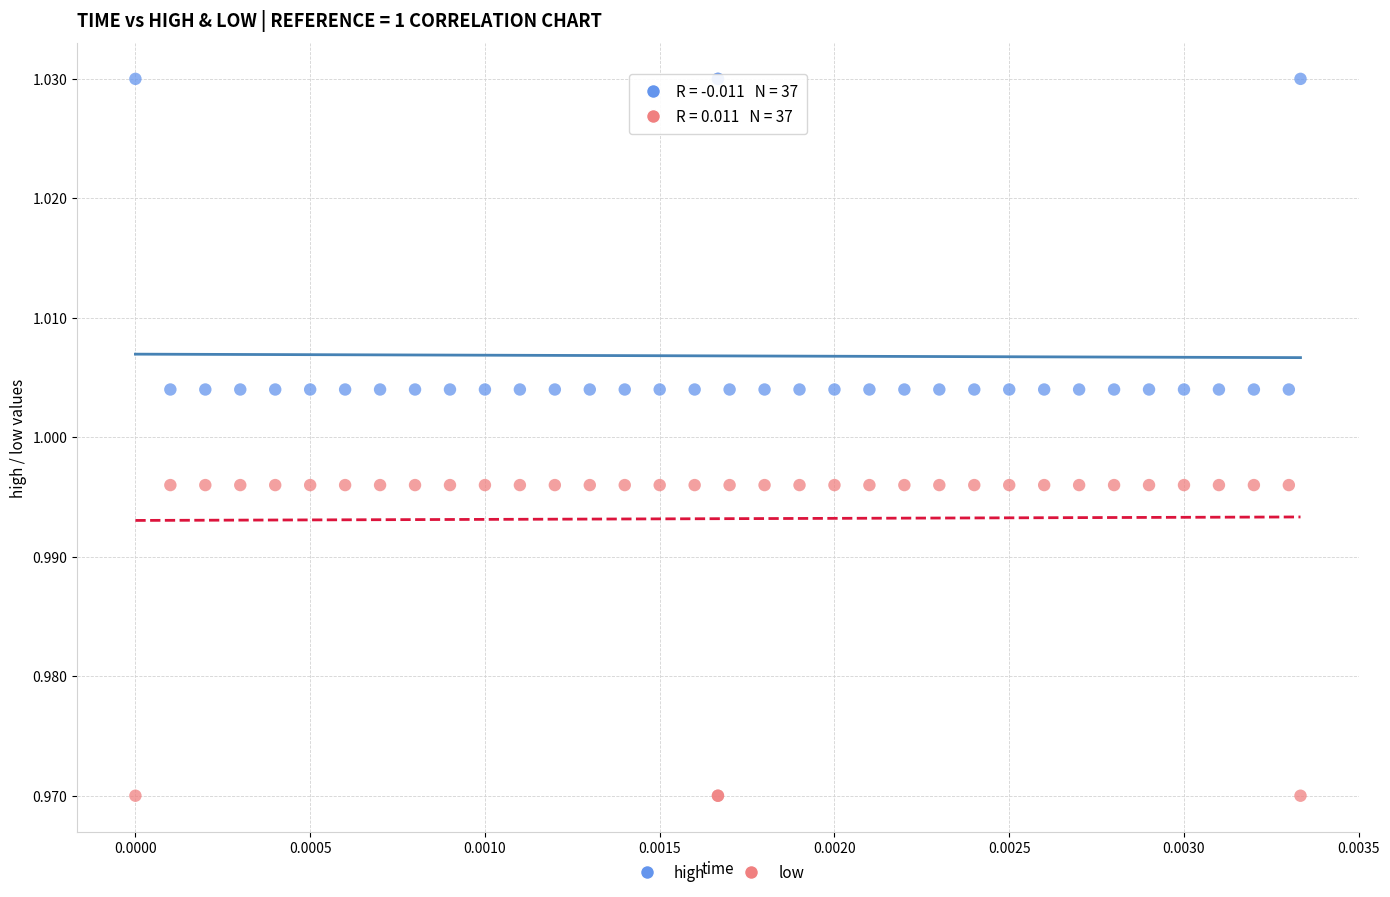

What are all the series names shown in the legend?

high, low